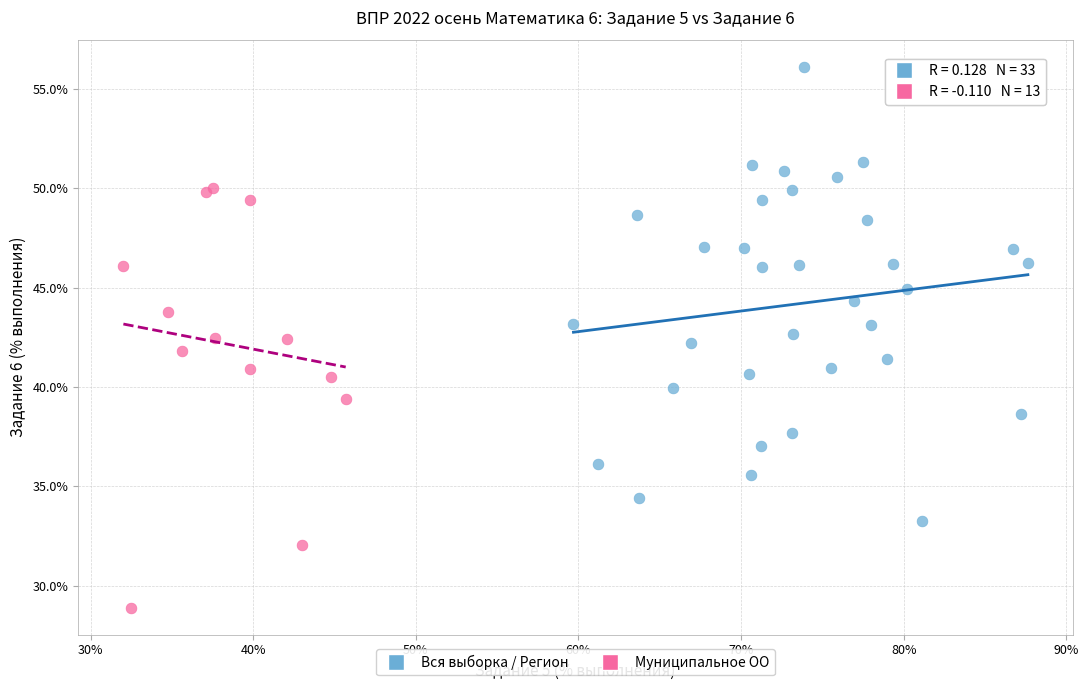

Which series reaches the maximum Y coordinate?

Вся выборка / Регион